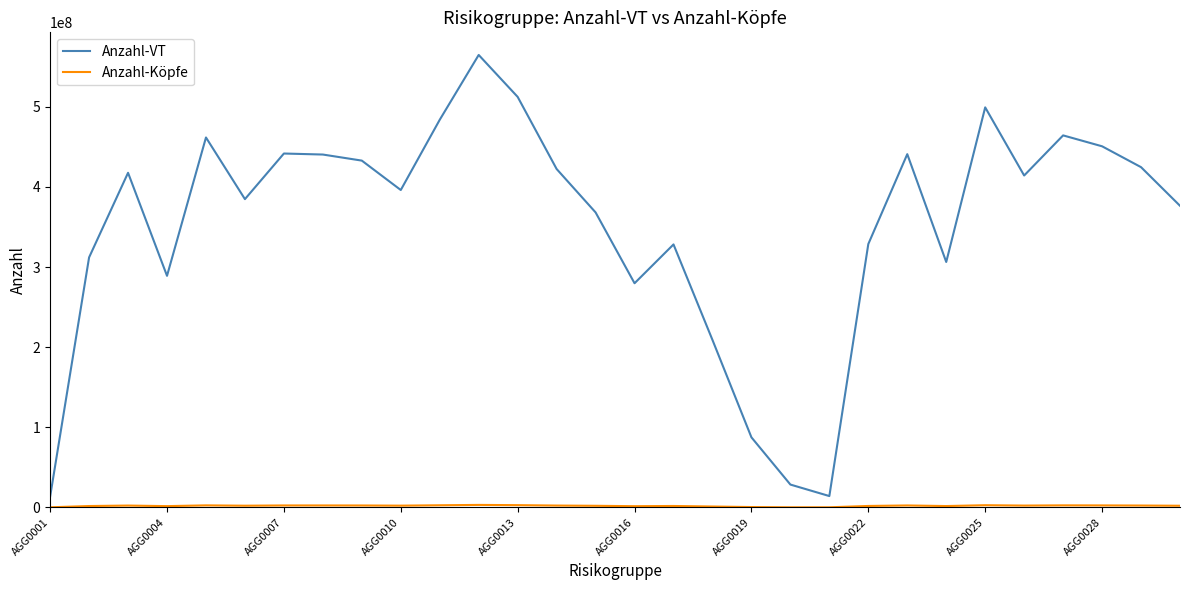

Which series has the largest total across all categories?

Anzahl-VT